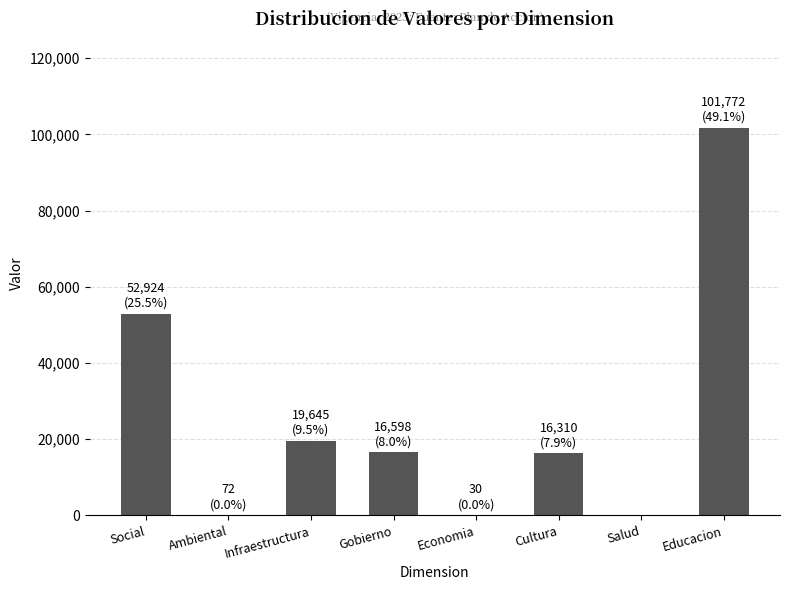

Count the number of data series in this chart.

1